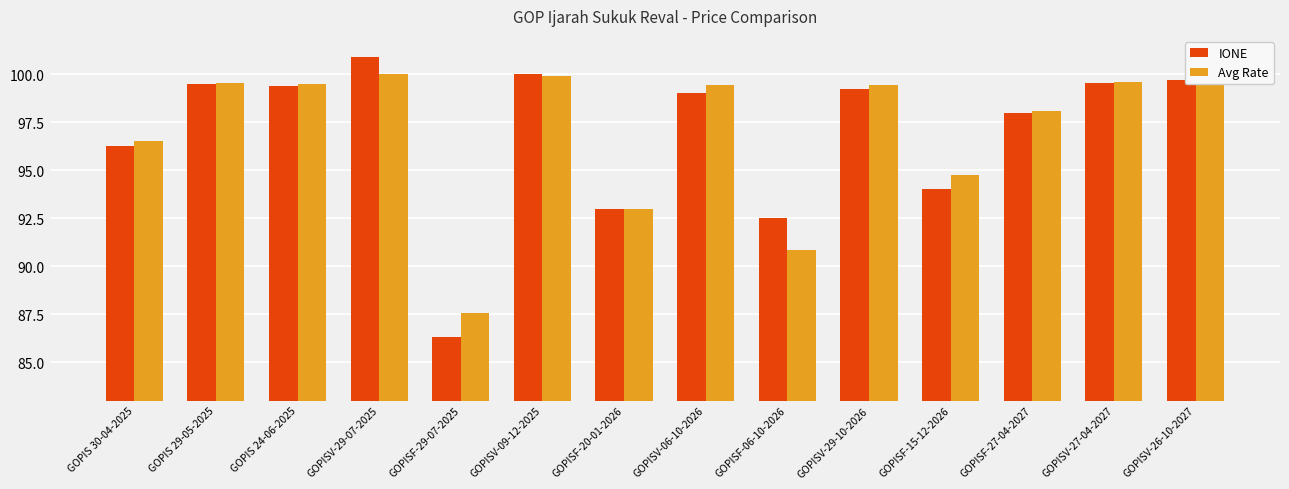

What value does the Avg Rate series have at GOPIS 30-04-2025?

96.5